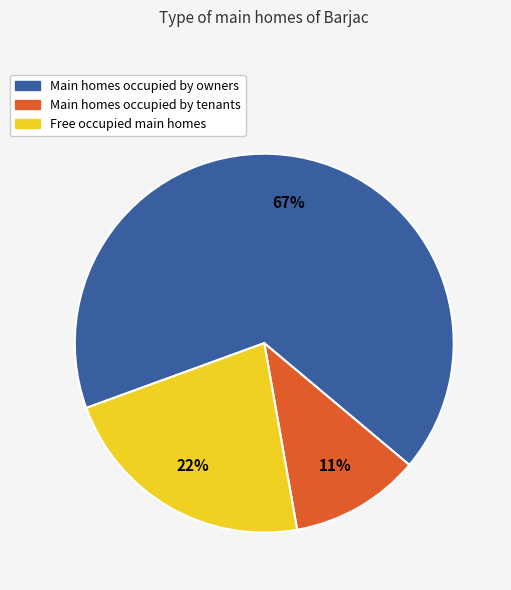

Count the number of slices in the pie.

3